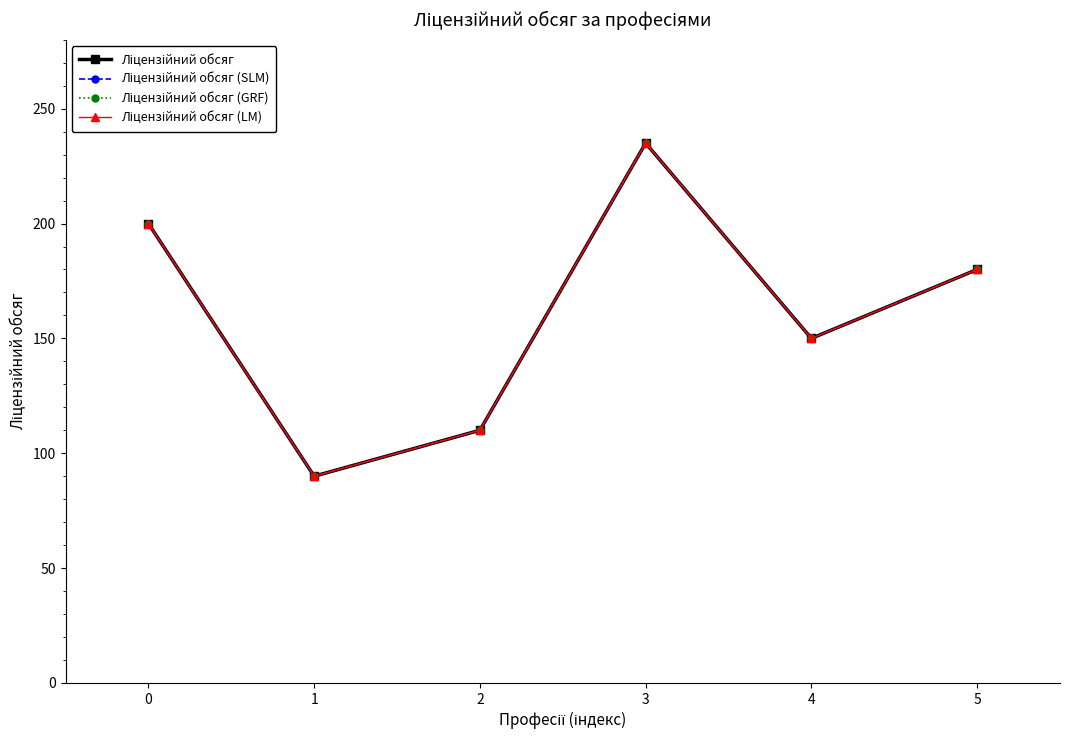

True or false: Ліцензійний обсяг (LM) and Ліцензійний обсяг intersect in this chart.

False